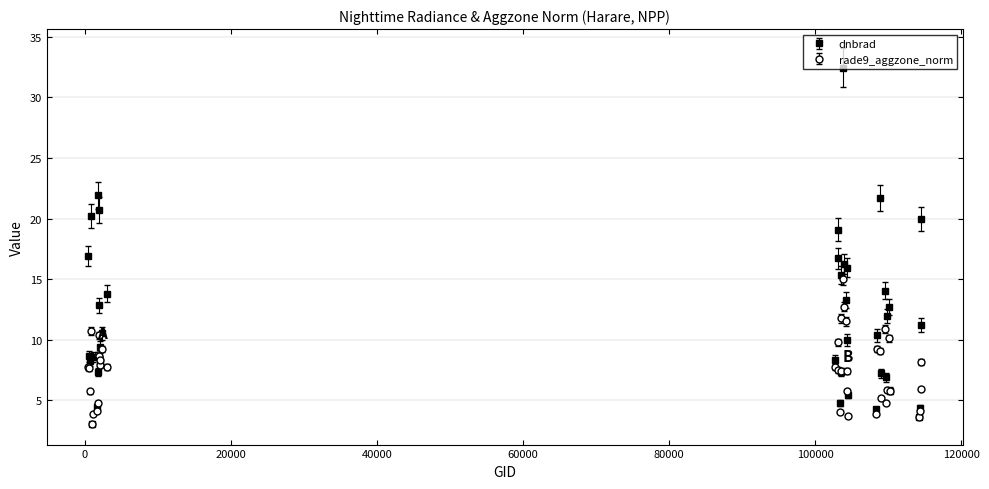

Which series has the largest total across all categories?

dnbrad